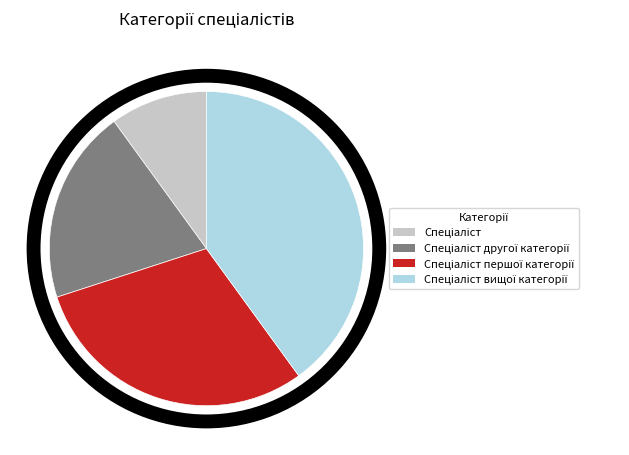

Does any single category account for the majority?

No